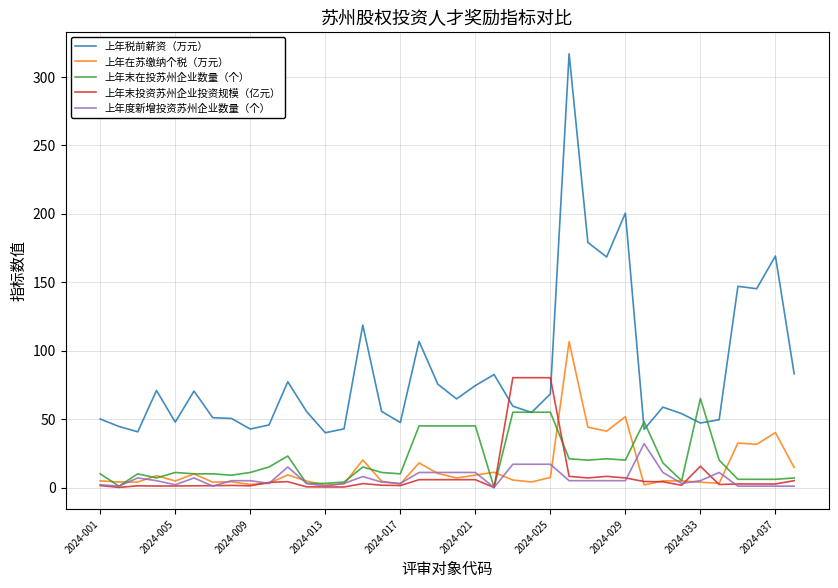

List the series in order of their peak value, lowest first.

上年度新增投资苏州企业数量（个）, 上年末在投苏州企业数量（个）, 上年末投资苏州企业投资规模（亿元）, 上年在苏缴纳个税（万元）, 上年税前薪资（万元）